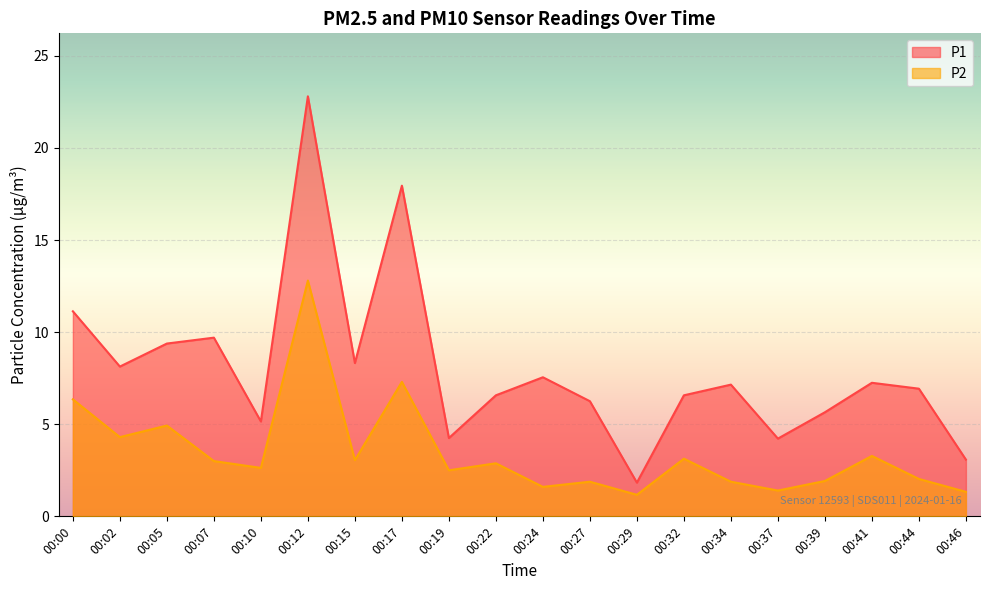

What is the greatest value displayed?

22.8